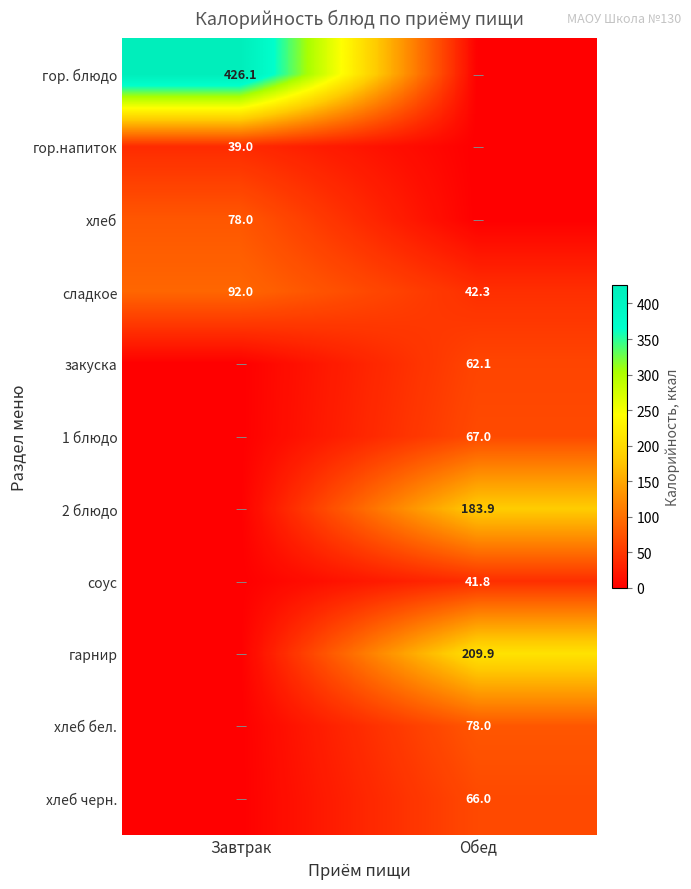

What is the sum of all сладкое values?

134.3